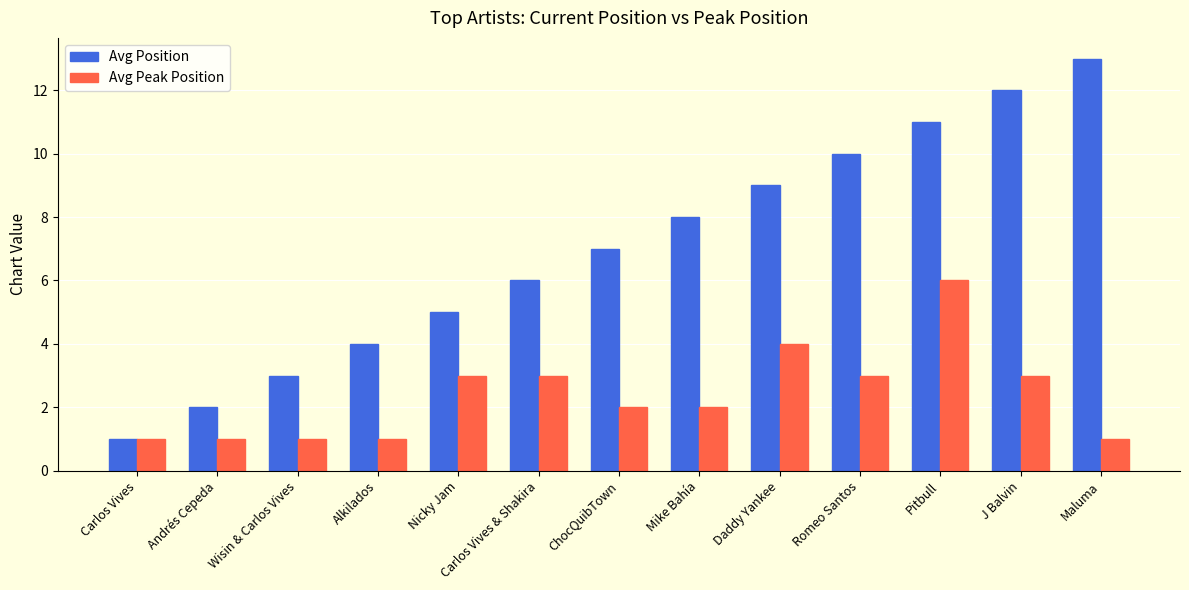

What is the approximate value of Avg Peak Position at Carlos Vives?

1